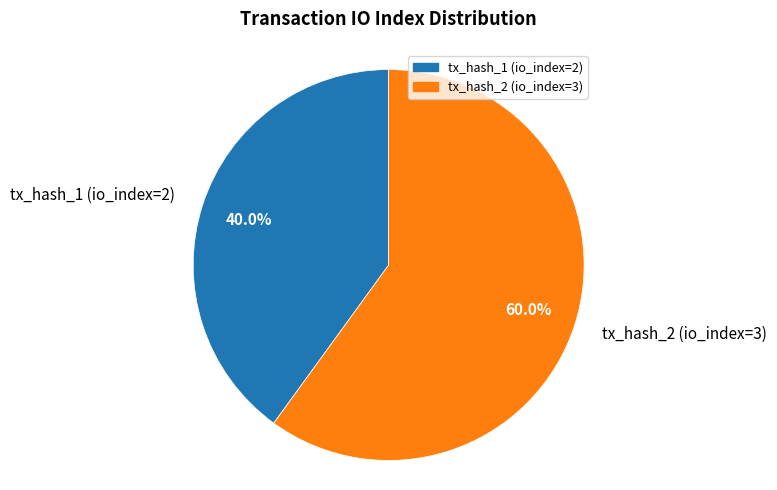

To the nearest percent, what percentage of the pie is tx_hash_2 (io_index=3)?

60%